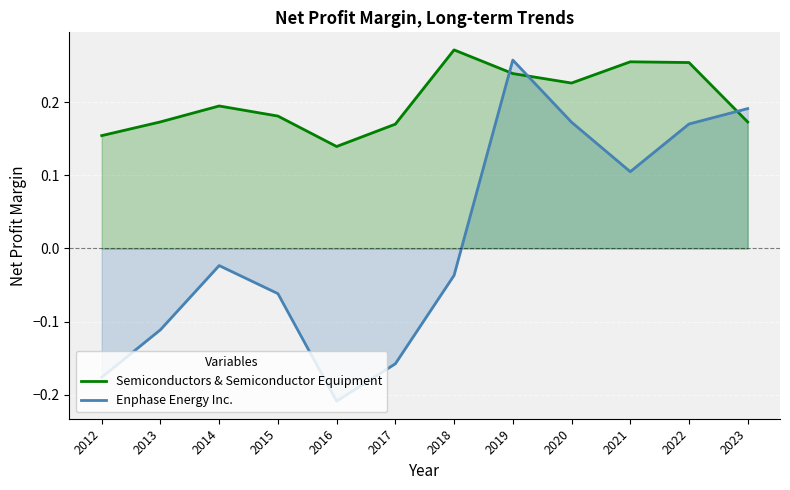

Which series has the largest total across all categories?

Semiconductors & Semiconductor Equipment